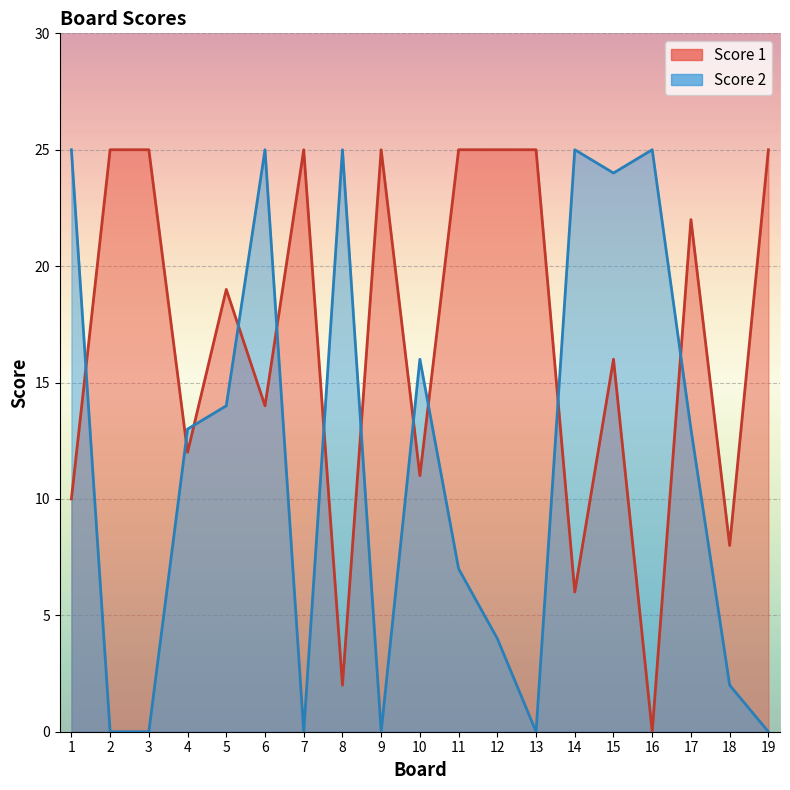

Where is the first local maximum for Score 2?

6